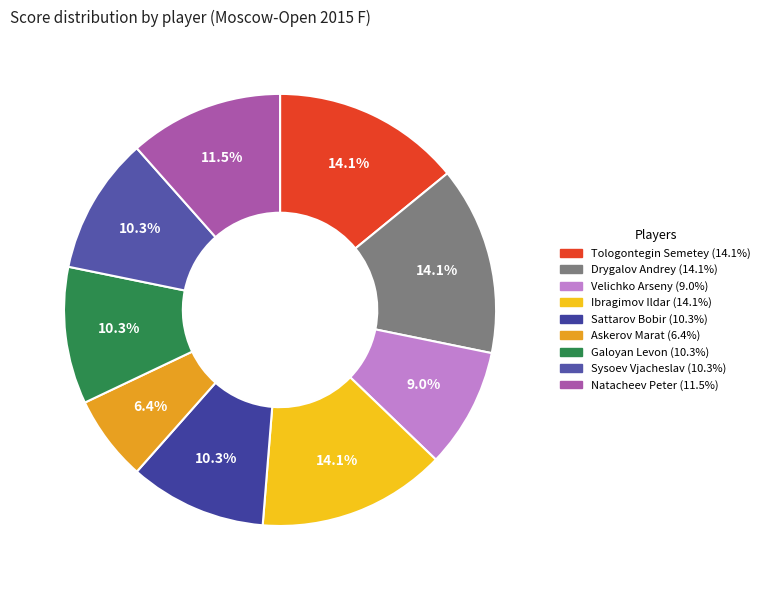

Does any single category account for the majority?

No